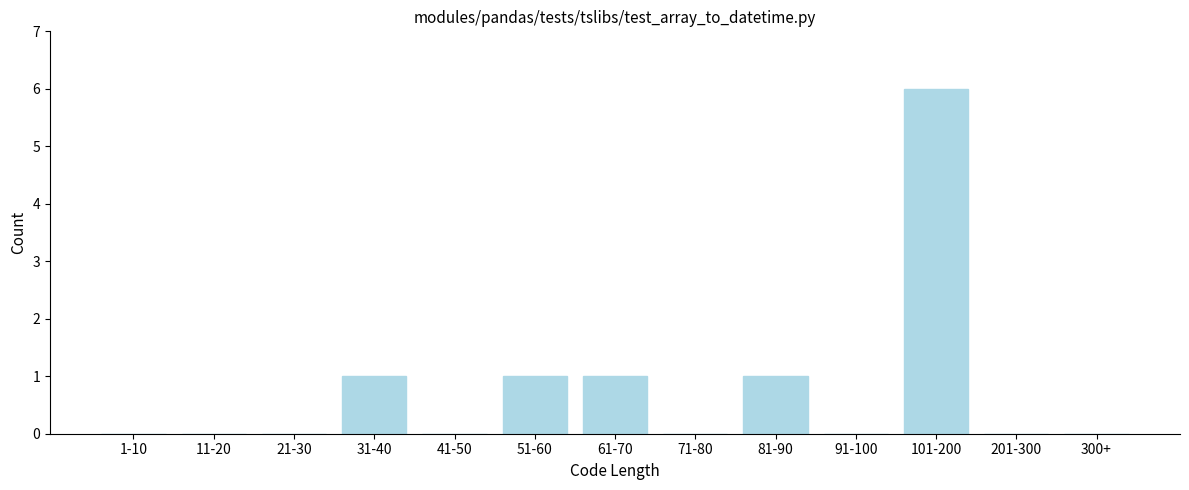

Reading left to right, transcribe all the data shown in this chart.

1-10=0	11-20=0	21-30=0	31-40=1	41-50=0	51-60=1	61-70=1	71-80=0	81-90=1	91-100=0	101-200=6	201-300=0	300+=0